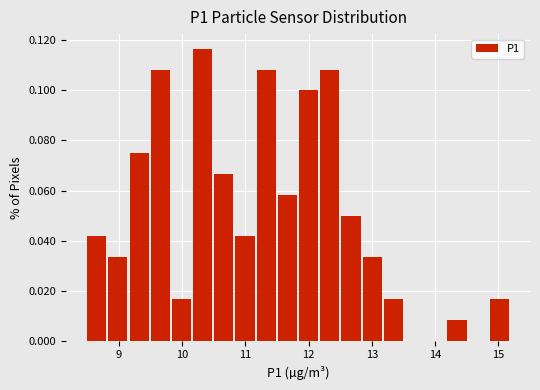

Read against the x-axis, roughly where is the centre of the tallest bar?

10.3